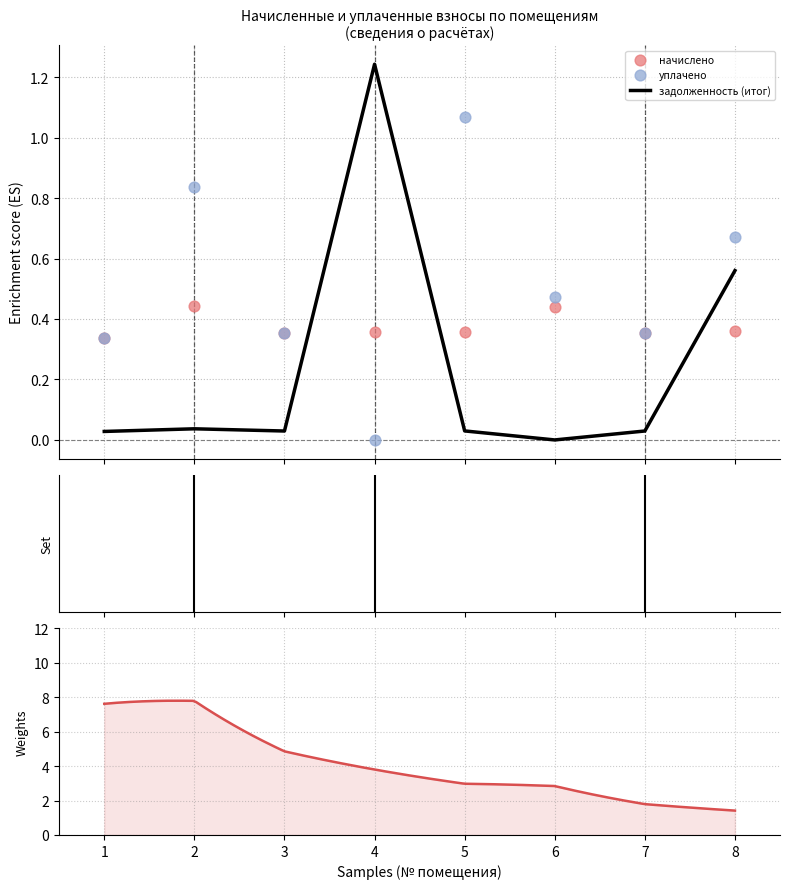

Which series has the widest spread of Y values?

задолженность (итог)